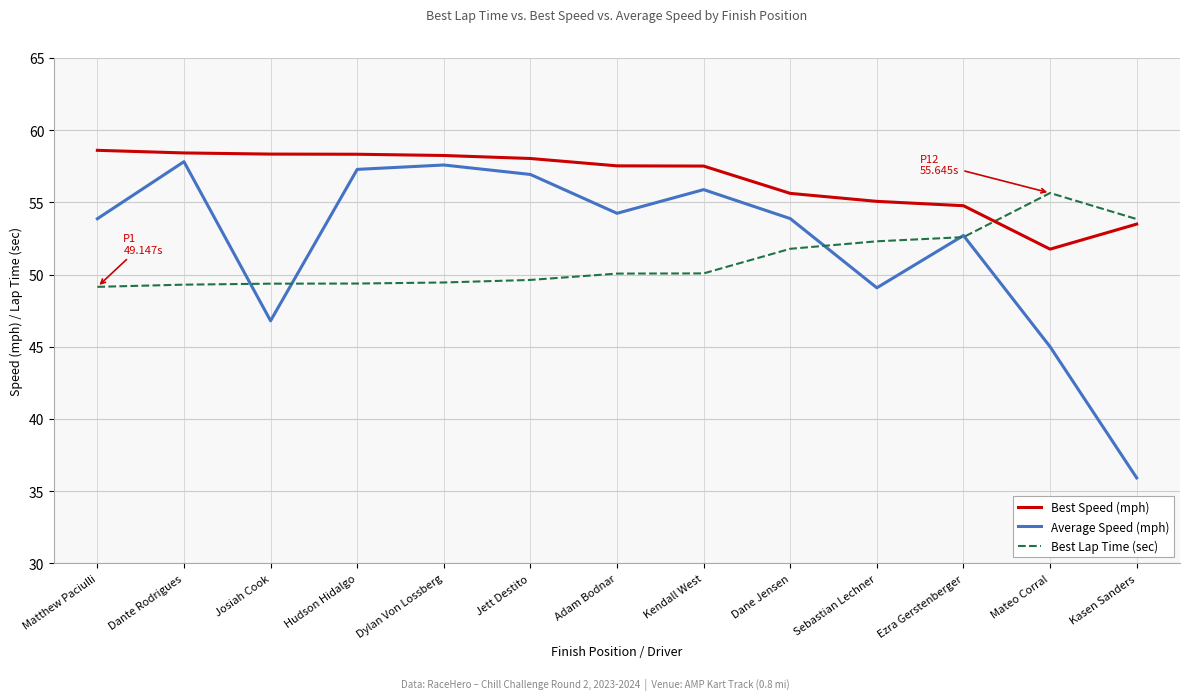

Where is the first local minimum for Average Speed (mph)?

Josiah Cook